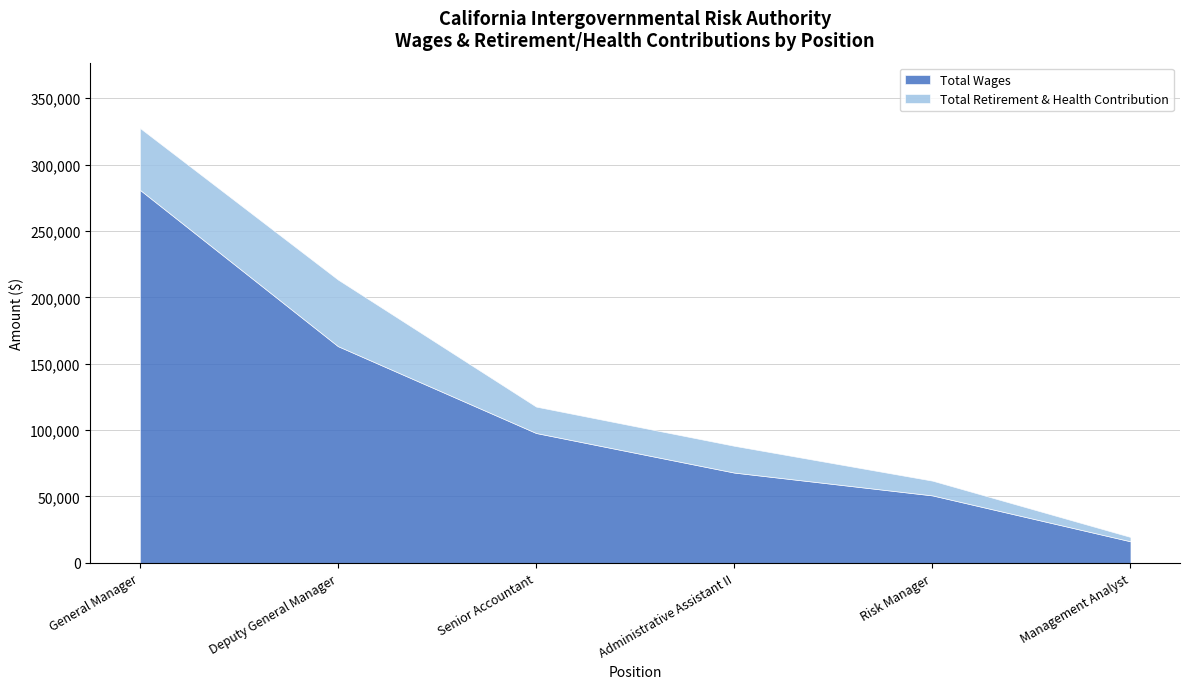

True or false: Total Wages has more than 1 points higher than both neighbors.

False